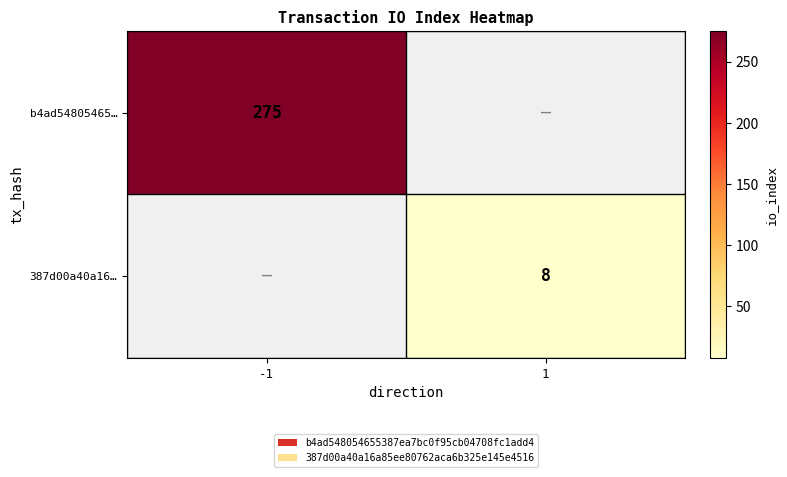

Is it true that 387d00a40a16… equals 8 at 1?

True